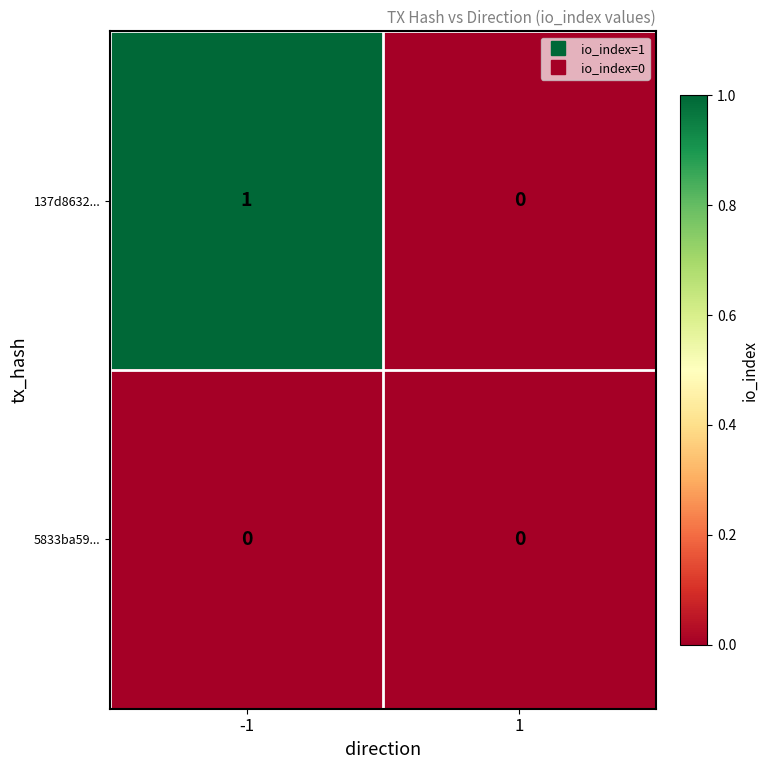

Which series has the largest range (max minus min)?

137d8632...